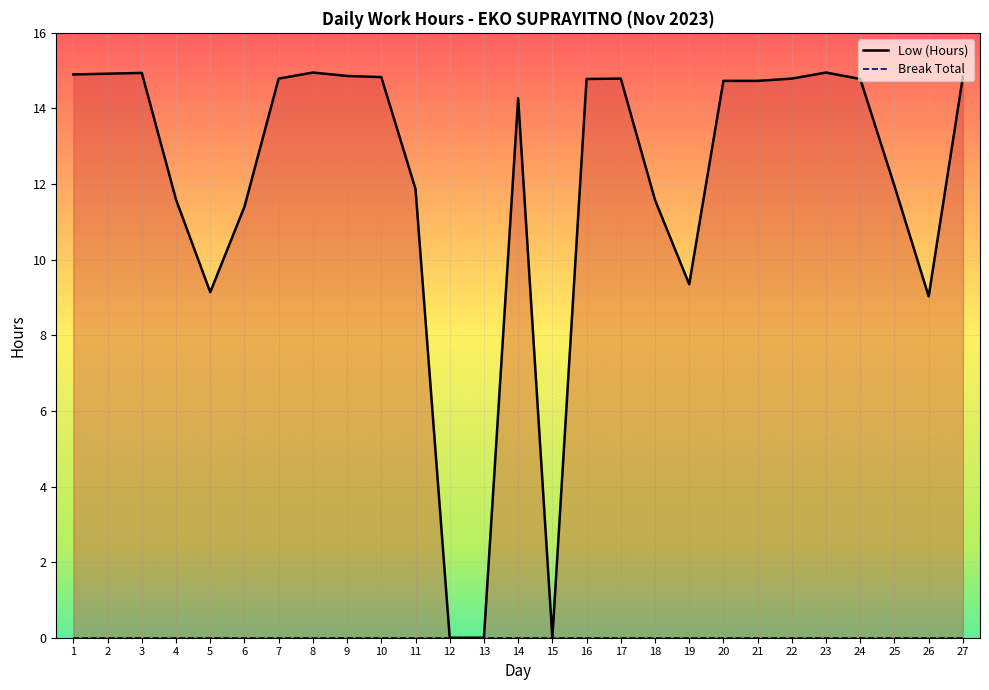

Is it true that the value at 23 is 21.1?

False